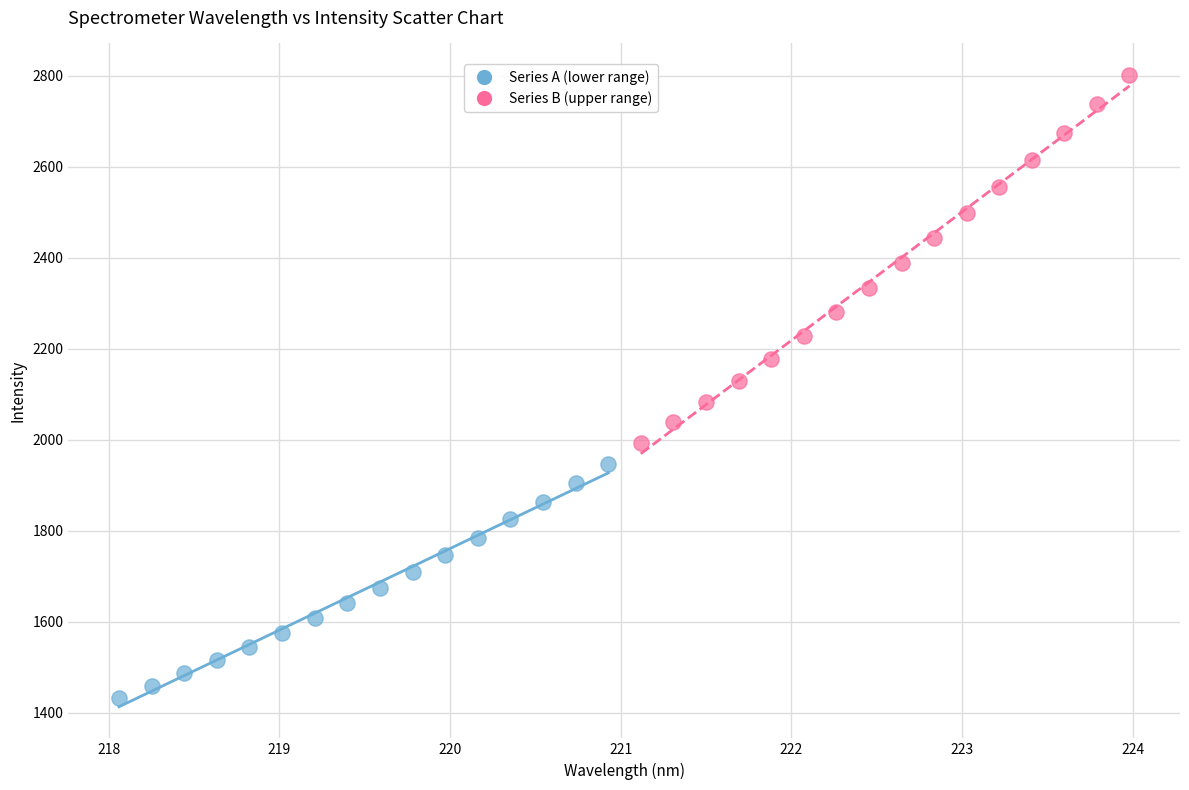

Which series contains the highest Y value?

Series B (upper range)